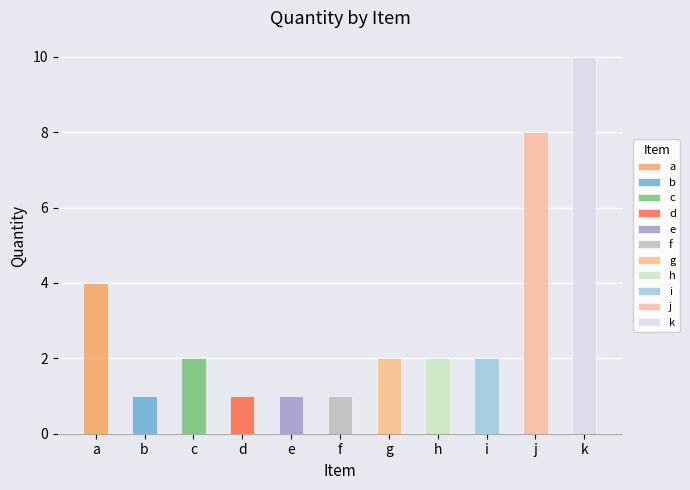

Which label corresponds to the smallest value in the chart?

b